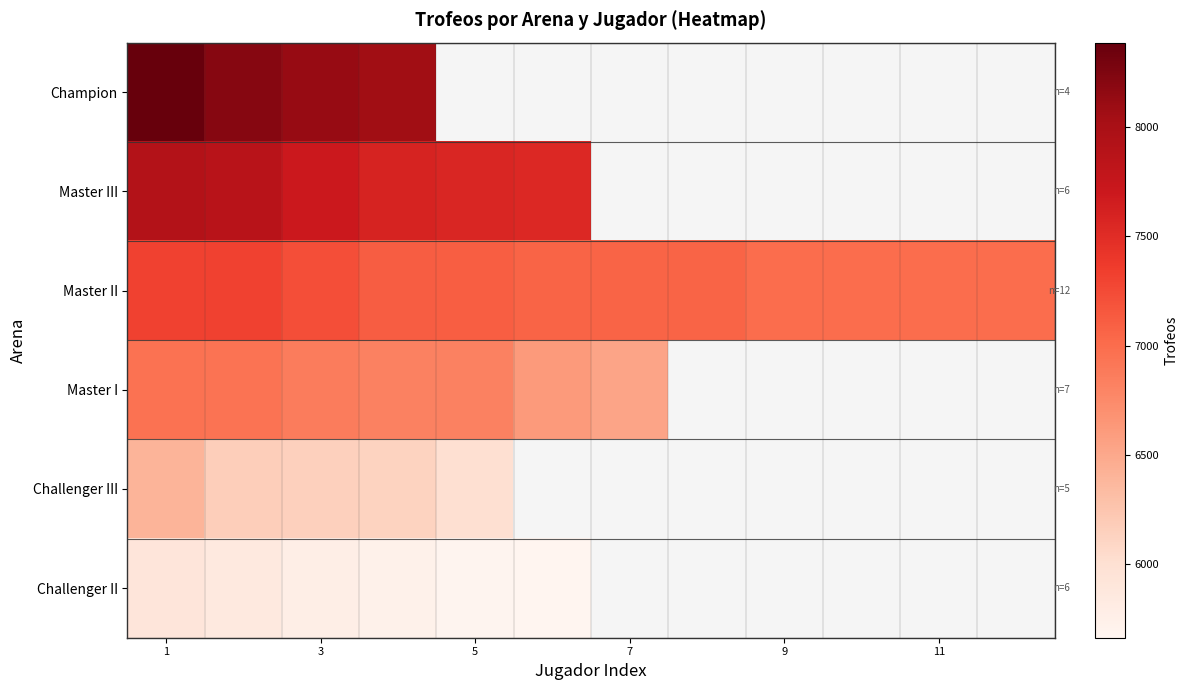

How many distinct data groups are displayed?

6